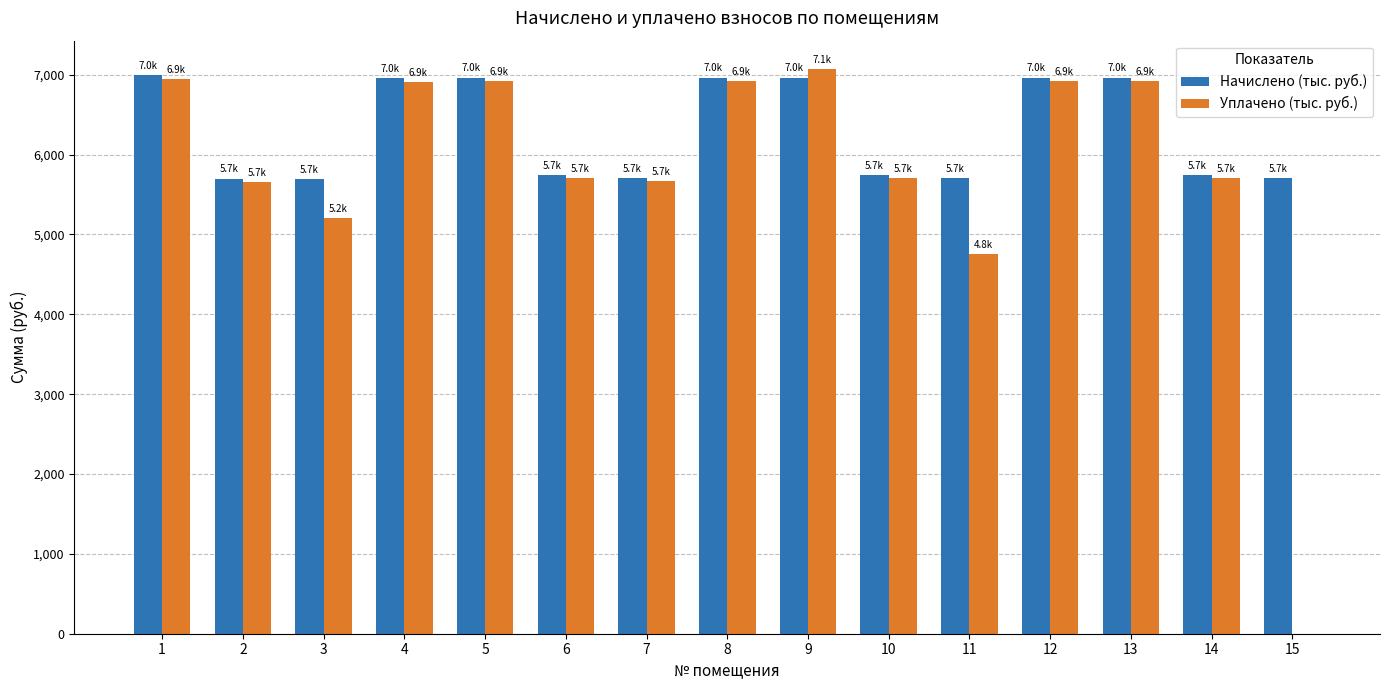

How many groups of bars are there?

15